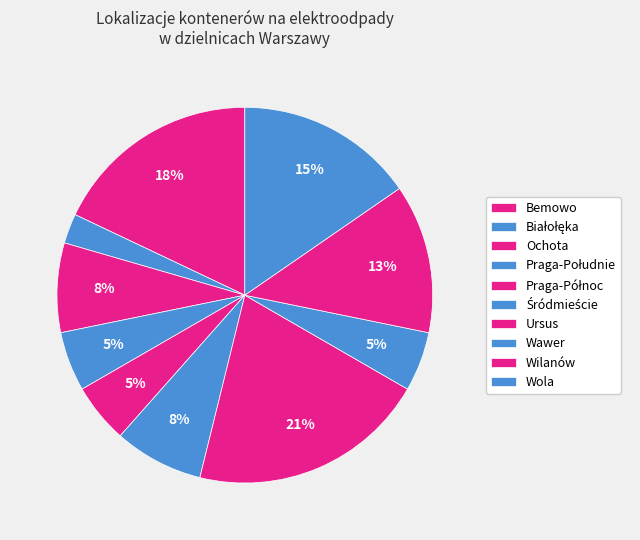

Which slice is the smallest?

Białołęka